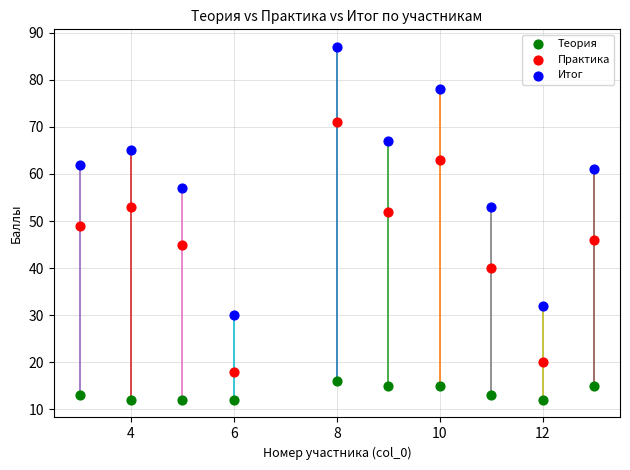

Which series reaches the maximum Y coordinate?

Итог